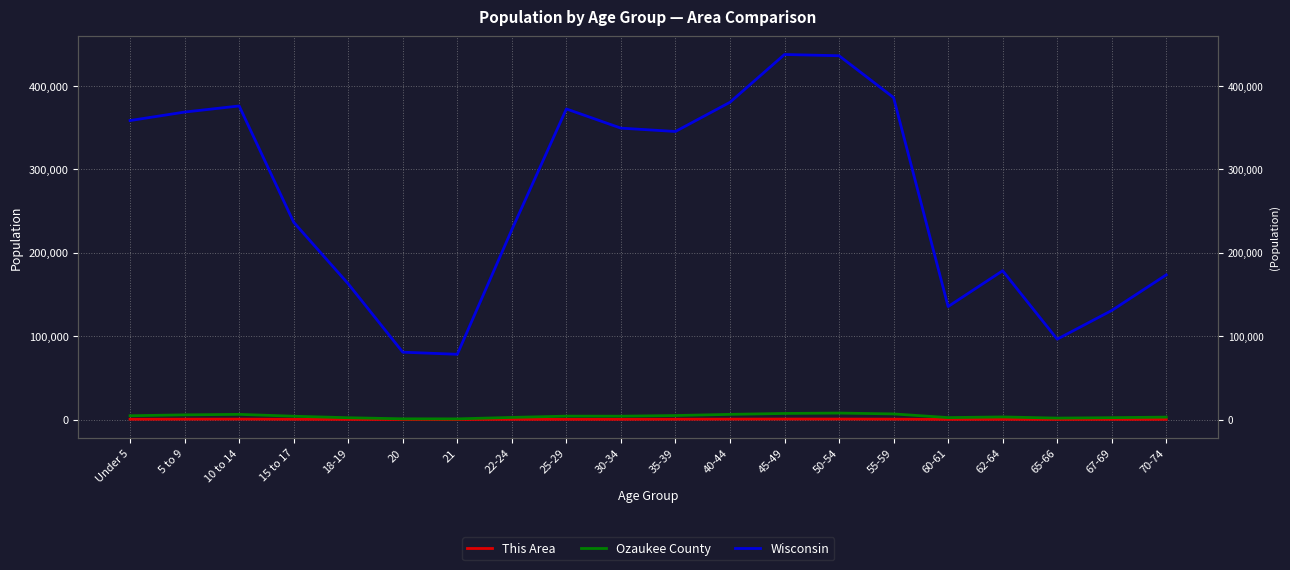

At which category does Wisconsin reach its first local valley?

21